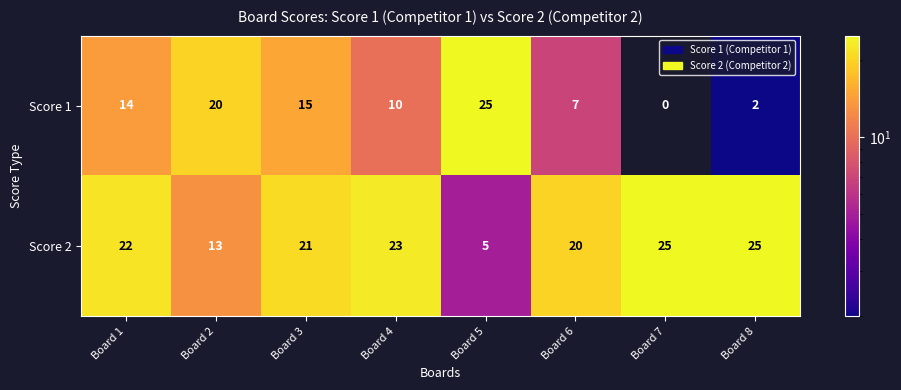

True or false: Score 1 has a value of 25 at Board 5.

True